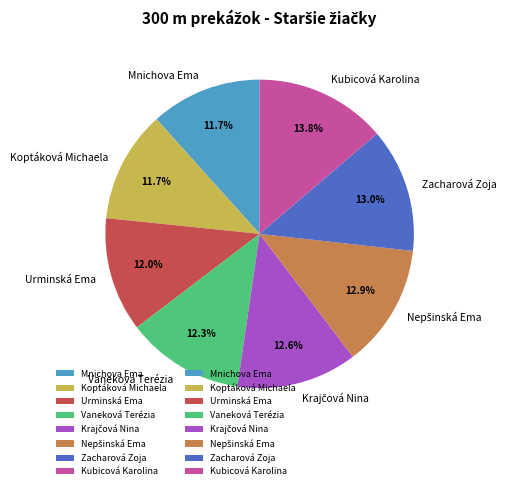

To the nearest percent, what is the difference between the largest and smallest slice percentages?

2%